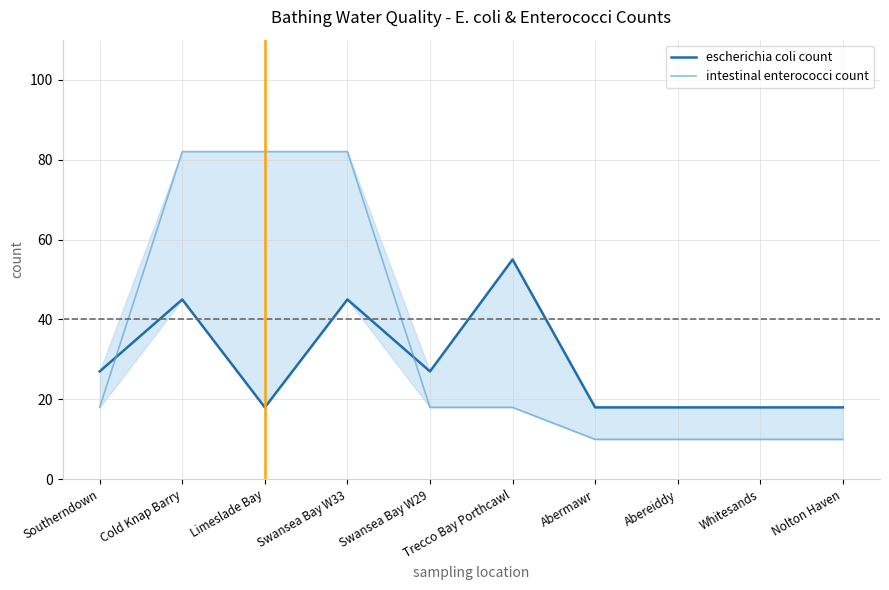

The value of escherichia coli count at Whitesands is 18. True or false?

True